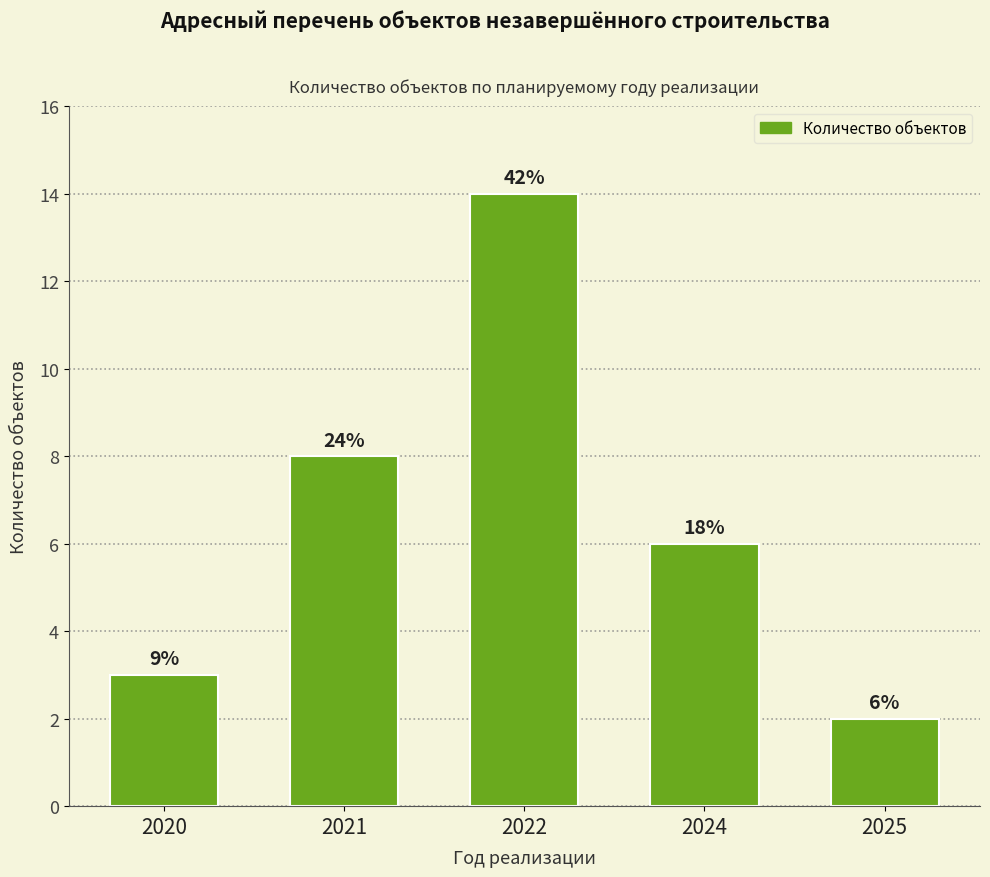

How many bars are there in total?

5